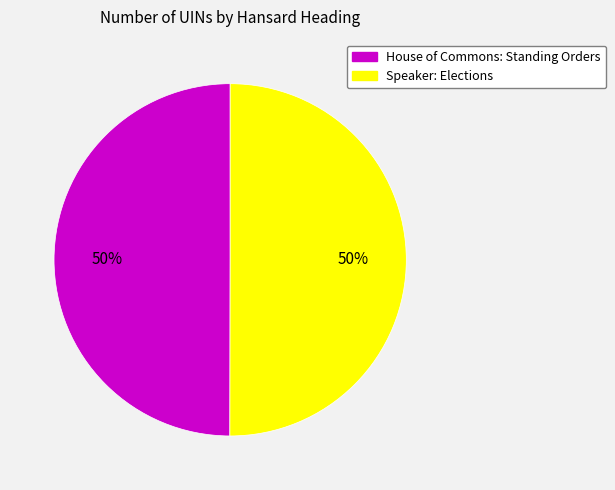

What percentage is the House of Commons: Standing Orders slice, to the nearest percent?

50%